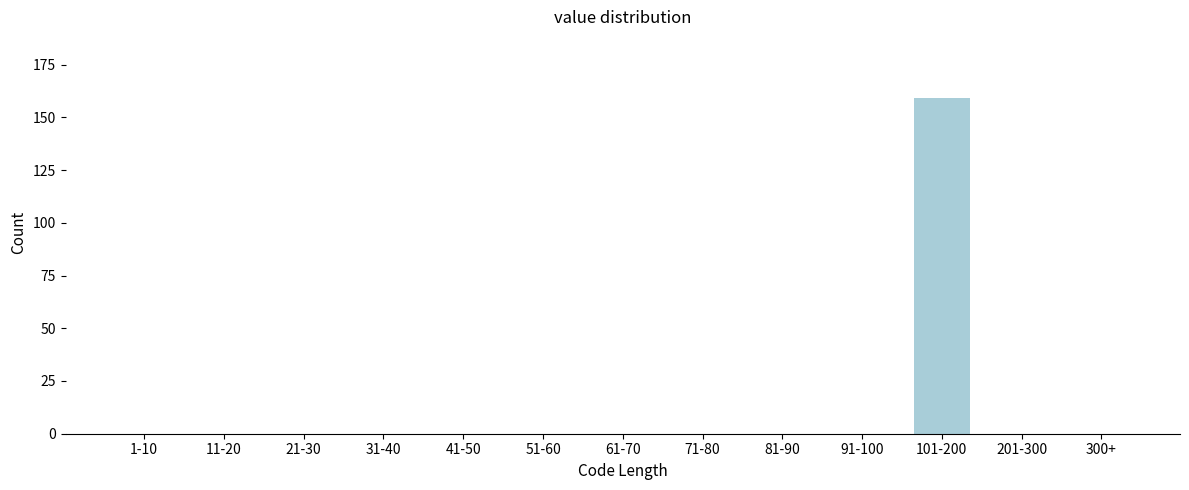

Reading left to right, list all the values displayed in this chart.

1-10=0	11-20=0	21-30=0	31-40=0	41-50=0	51-60=0	61-70=0	71-80=0	81-90=0	91-100=0	101-200=159	201-300=0	300+=0